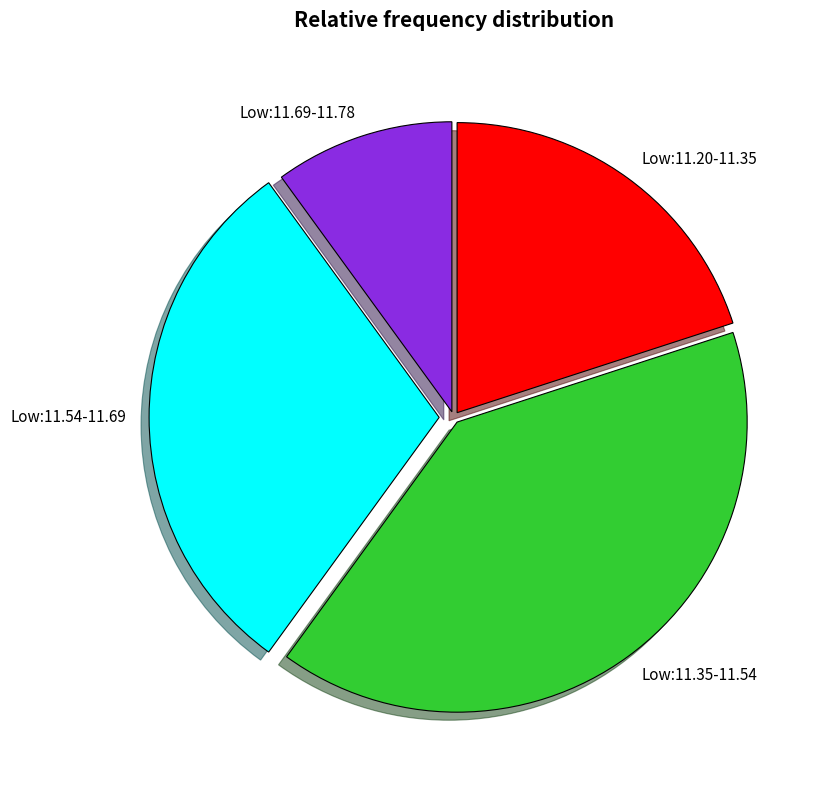

What is the ratio of the value at Low:11.69-11.78 to the value at Low:11.20-11.35?

0.5